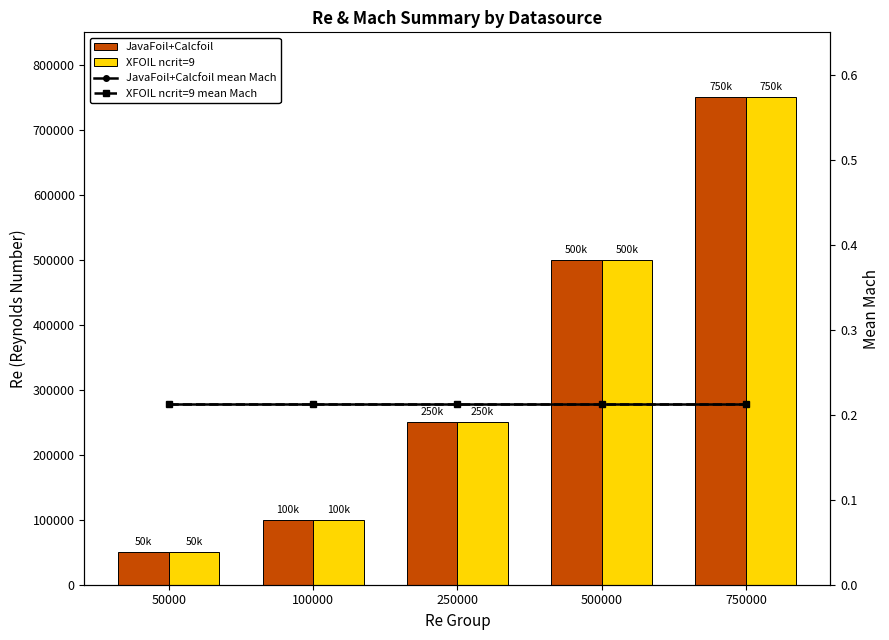

The value of XFOIL ncrit=9 mean Mach at 500000 is 0.2. True or false?

True